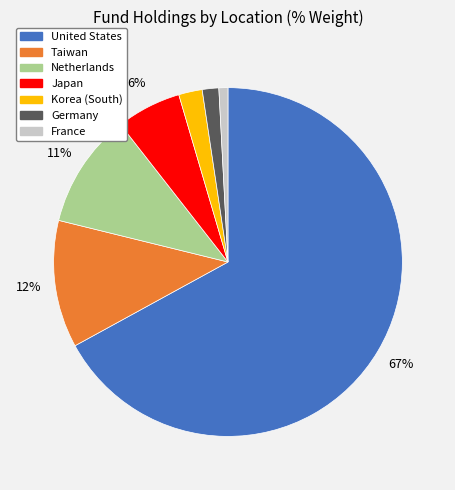

How many segments does this pie chart have?

7